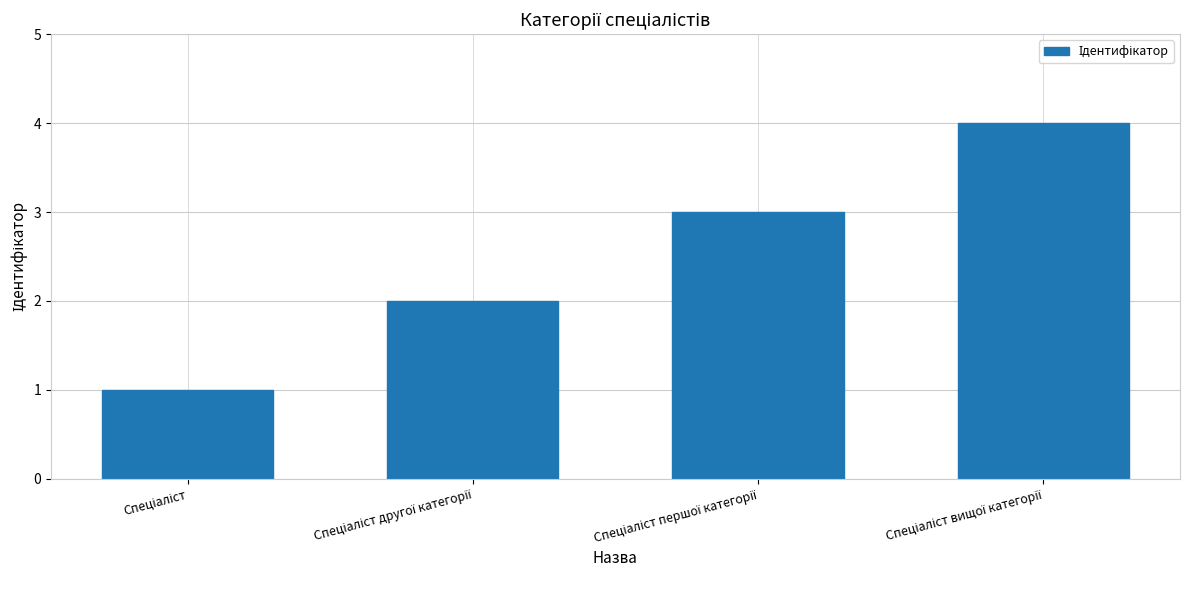

What is the sum of all values?

10